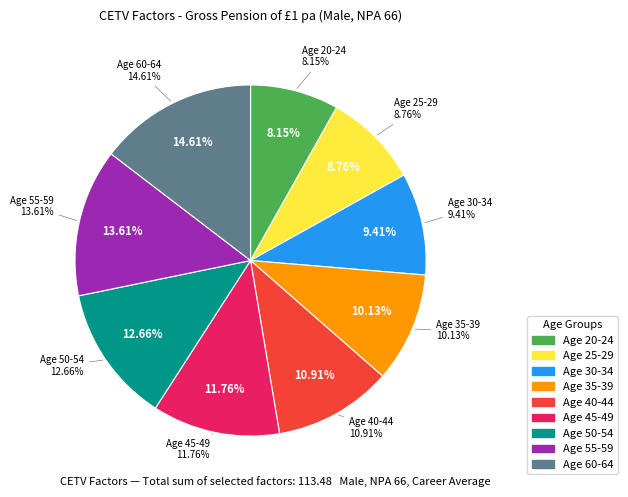

Does Age 55-59 represent more than half of the total?

No